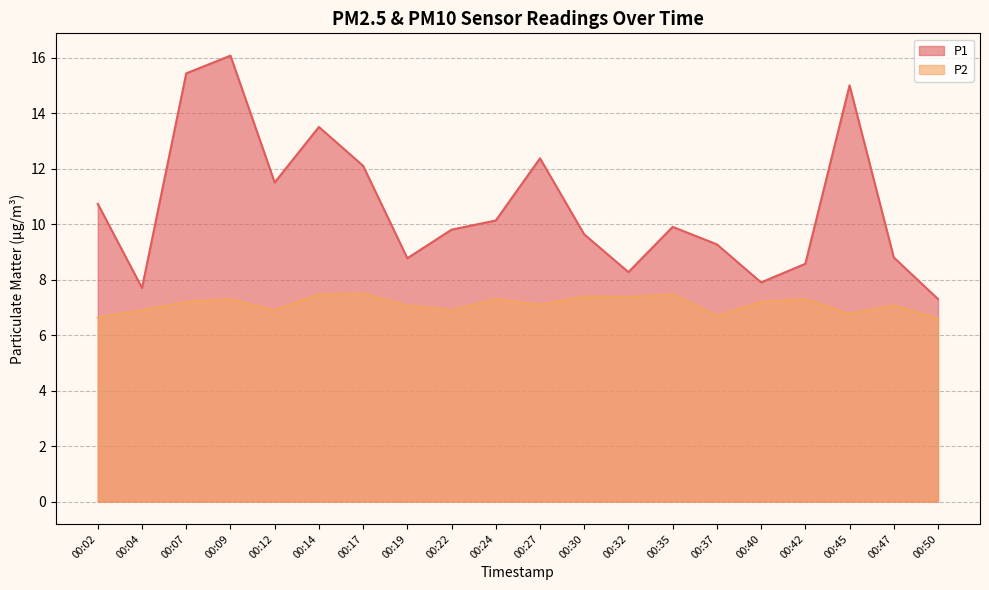

Where is the first local maximum for P2?

00:09